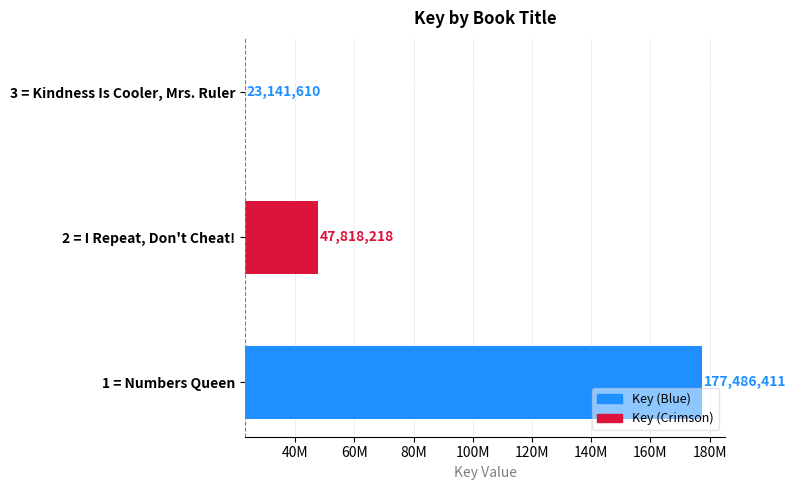

What position from the right is 2 = I Repeat, Don't Cheat!?

2